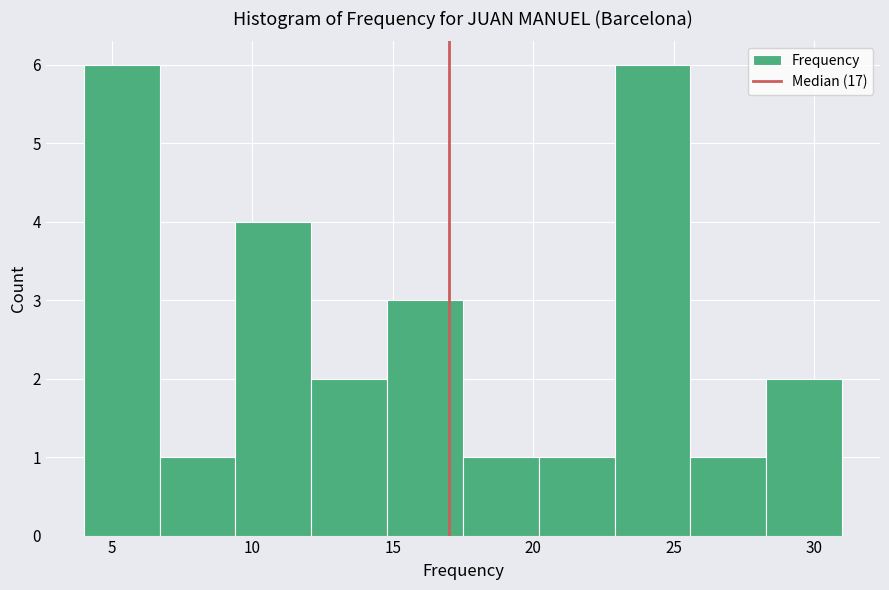

Reading left to right, list every bar in this chart as the range it spans on the x-axis followed by its height. Neither the bar edges nor the heights are printed on the chart, so give them approximately, as read against the axes.

4.0 to 6.7: 6
6.7 to 9.4: 1
9.4 to 12.1: 4
12.1 to 14.8: 2
14.8 to 17.5: 3
17.5 to 20.2: 1
20.2 to 22.9: 1
22.9 to 25.6: 6
25.6 to 28.3: 1
28.3 to 31.0: 2